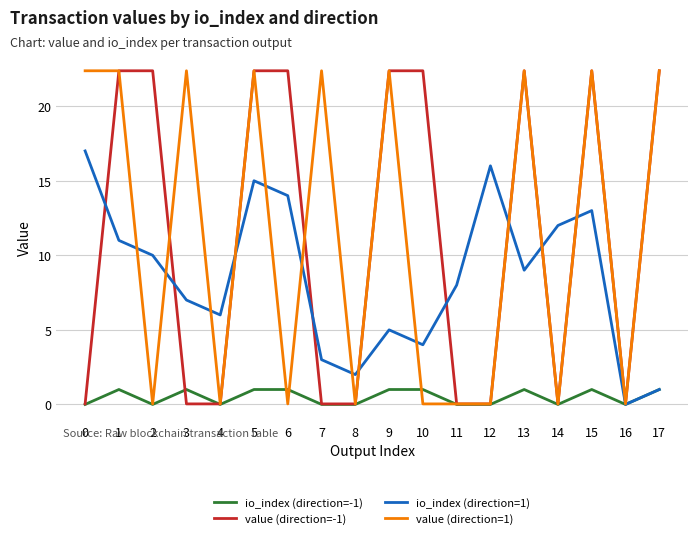

What is the difference between the highest and lowest values at 9?

21.4